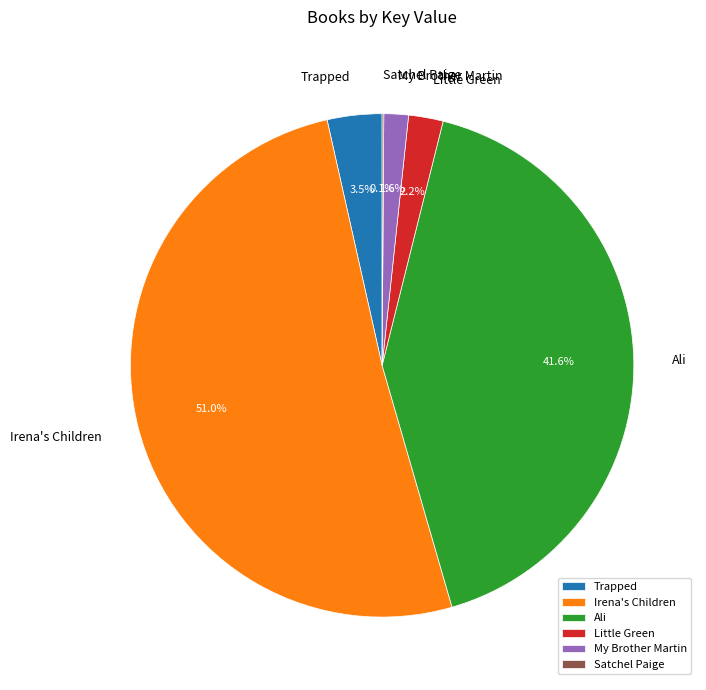

Combined, what portion of the pie is Trapped and Little Green?

5.7%